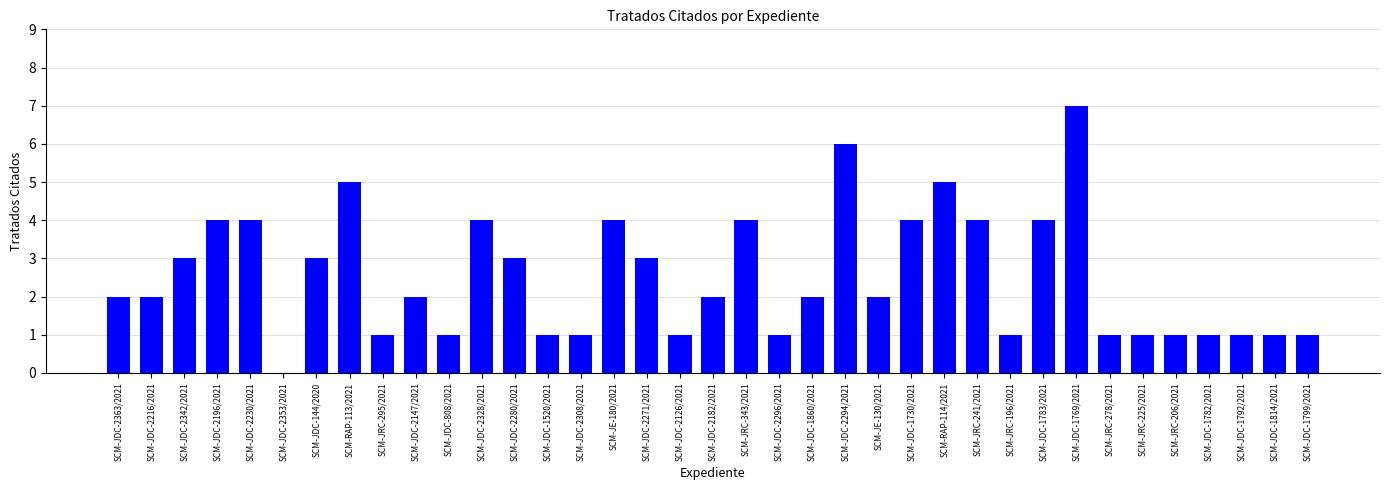

Is it true that the value at SCM-JDC-2280/2021 is 5?

False